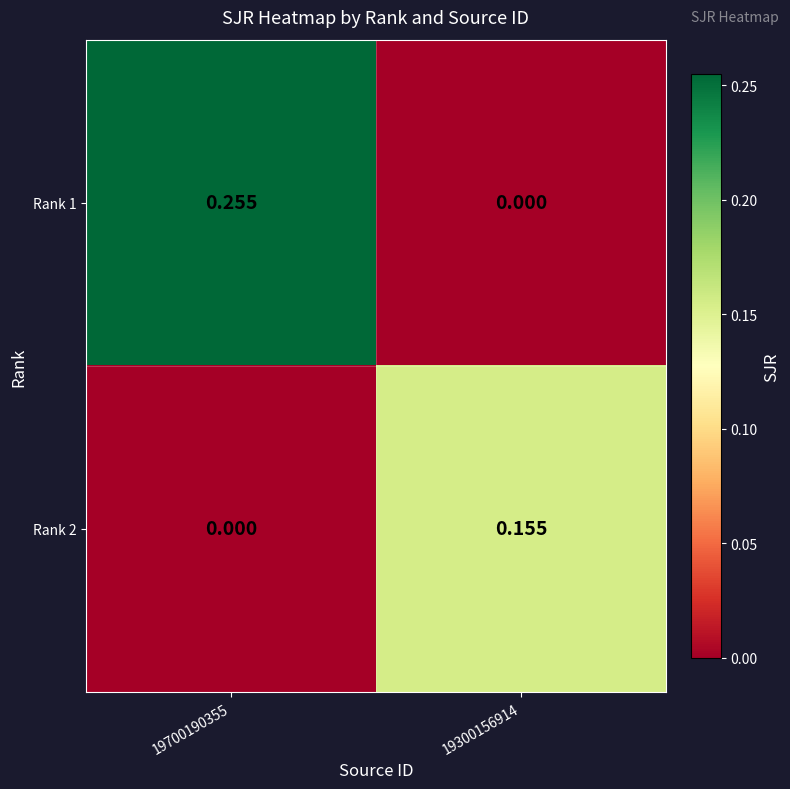

How many series are shown in this chart?

2